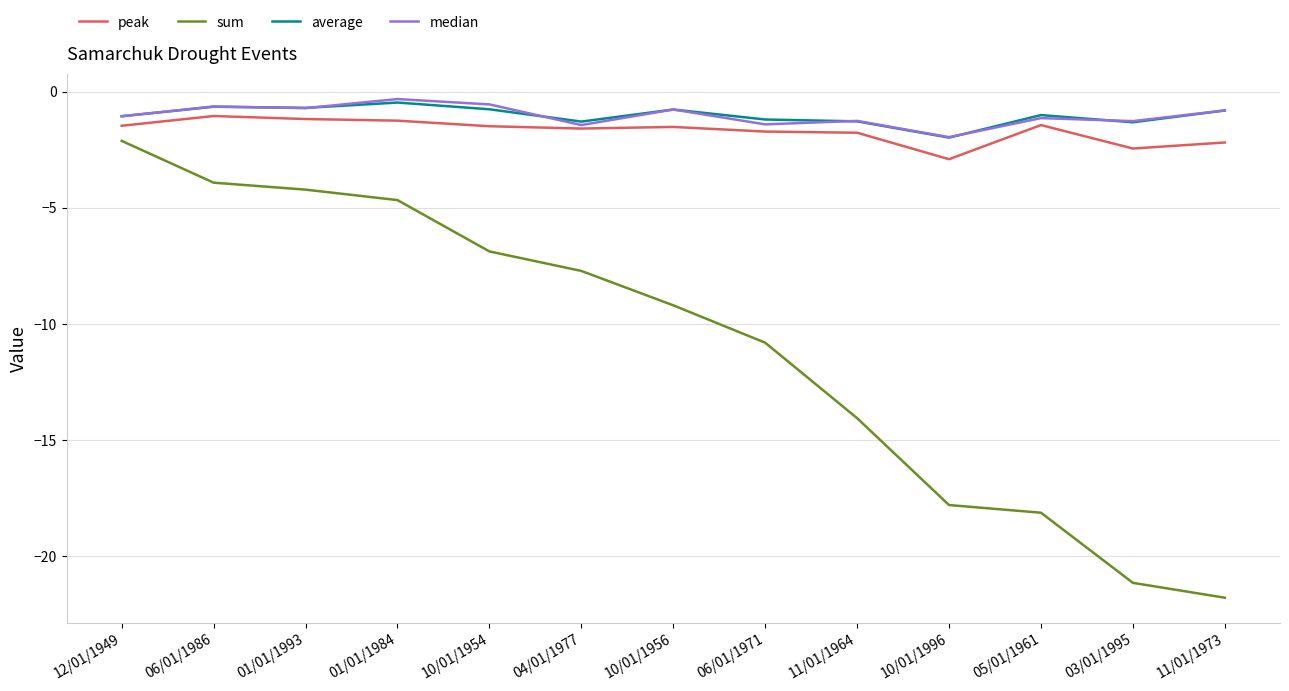

Is the value of sum at 12/01/1949 greater than the value of peak at 01/01/1984?

No